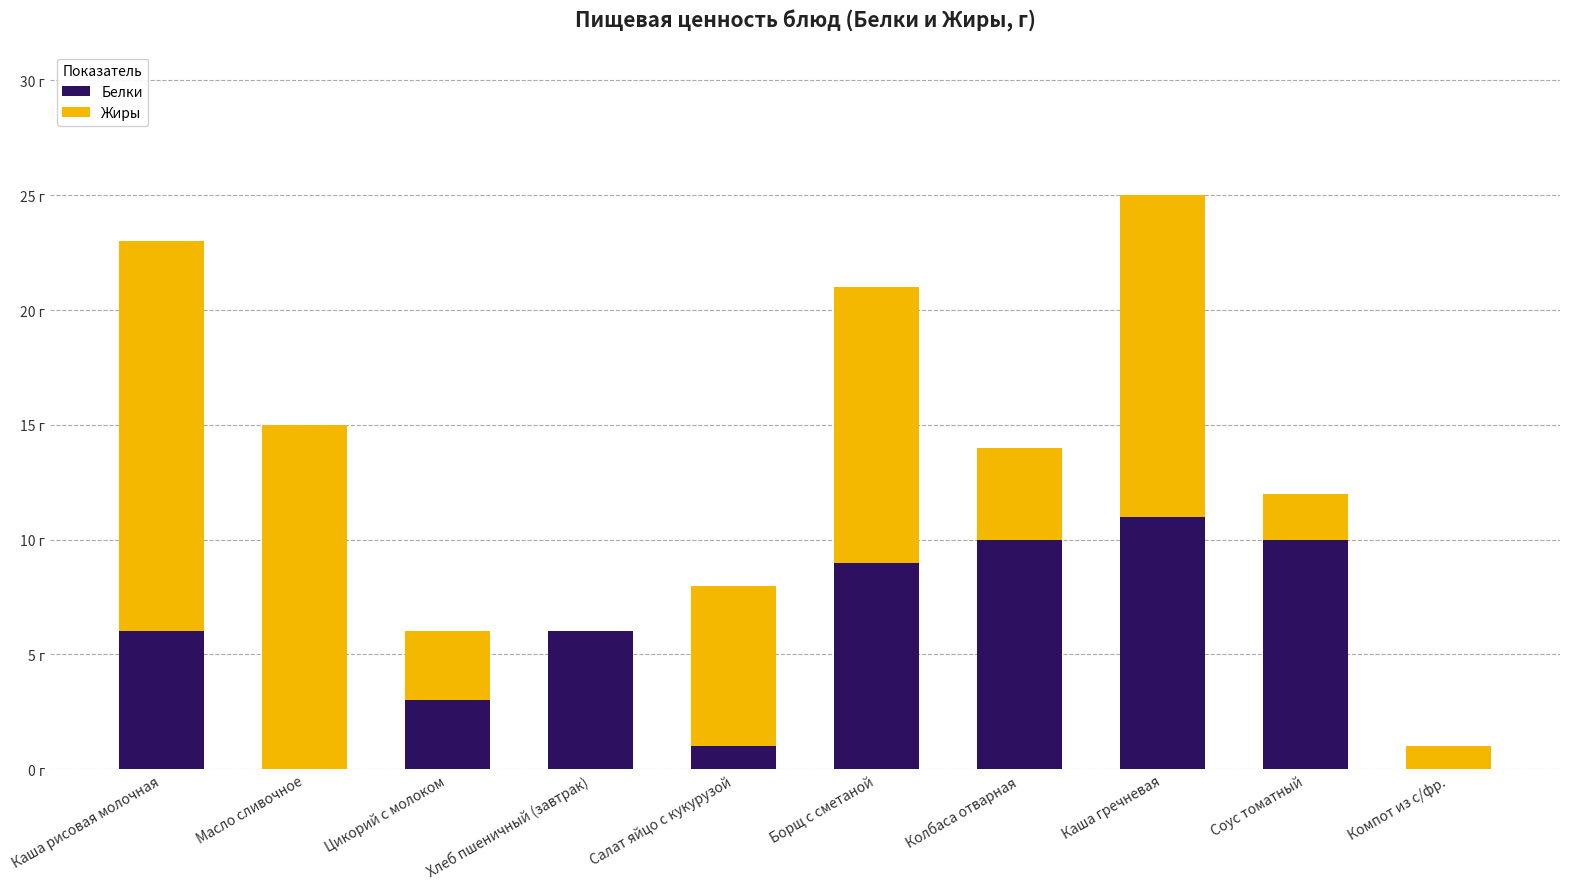

Rank the series by their average value, from highest to lowest.

Жиры, Белки